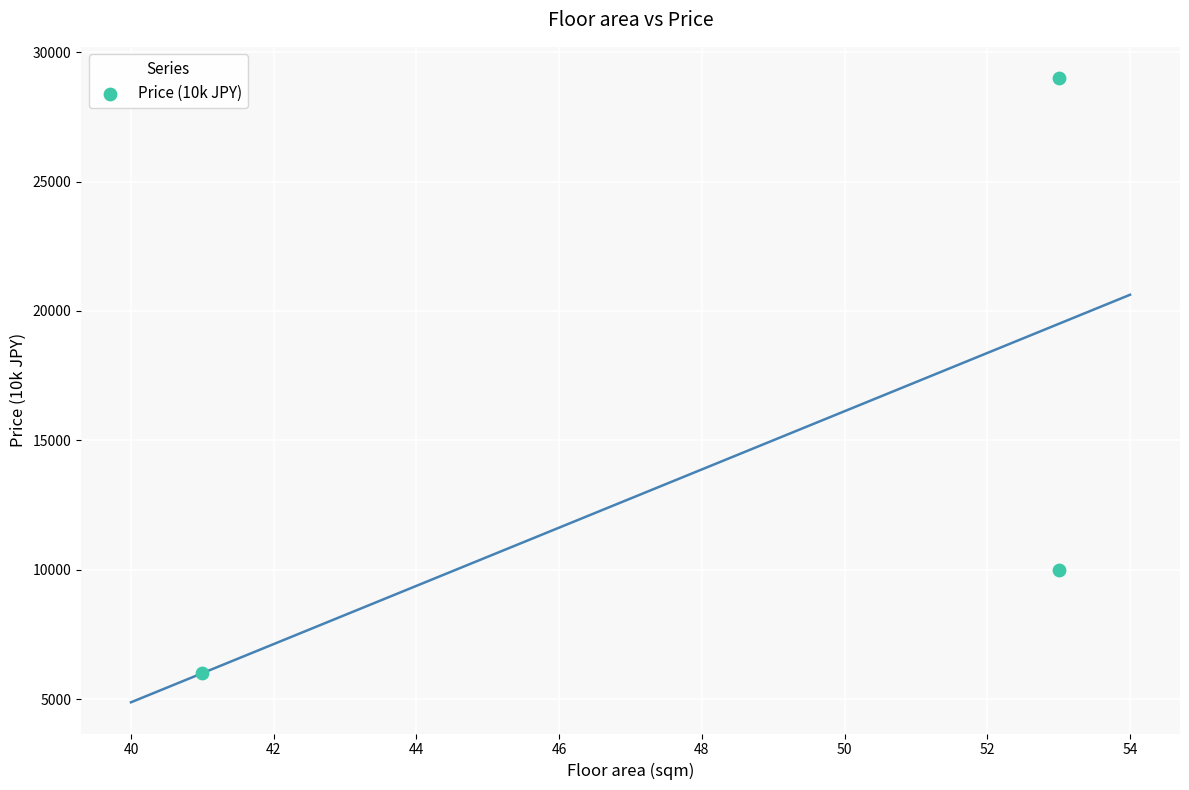

What Y value in the scatter plot is closest to 17500?

10000